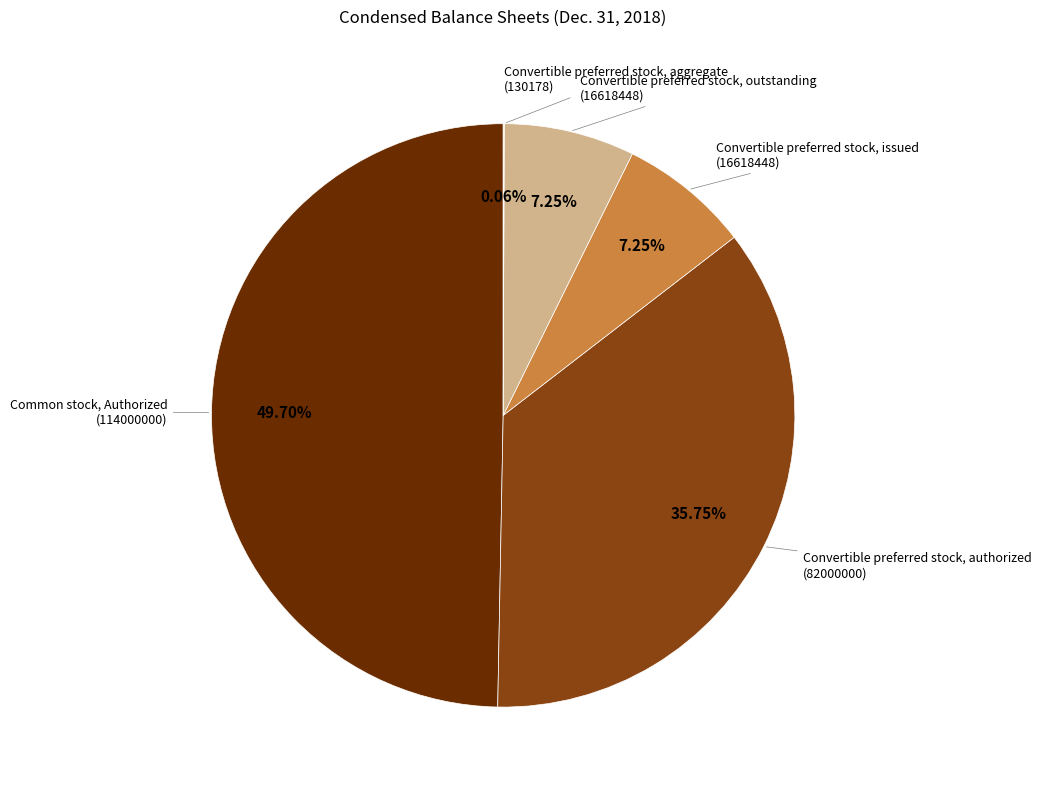

Which slice is the largest?

Common stock, Authorized
(114000000)